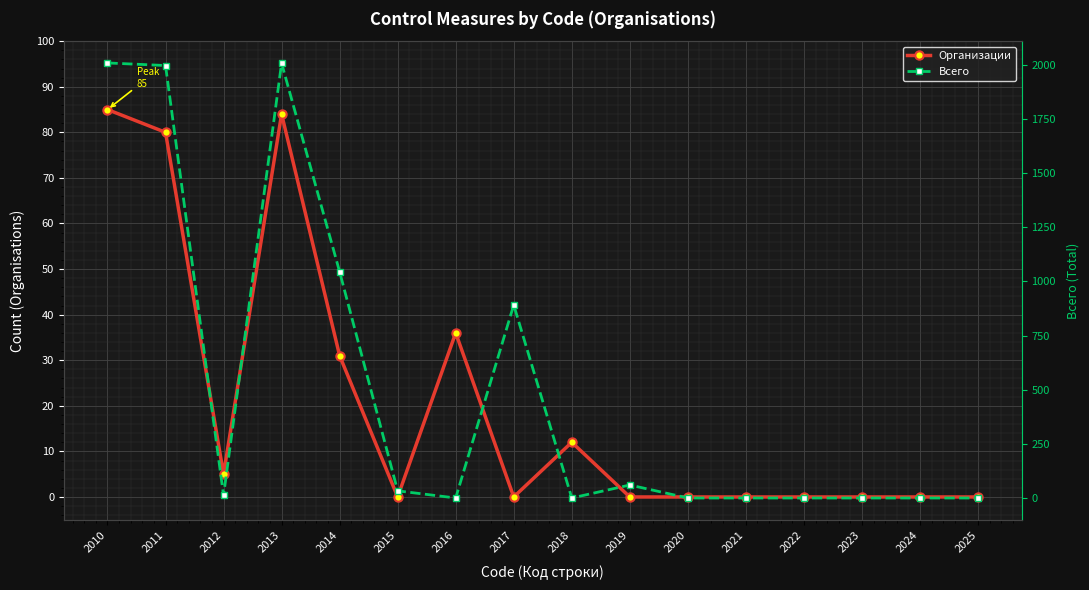

What is the sum of all Всего values?

8051